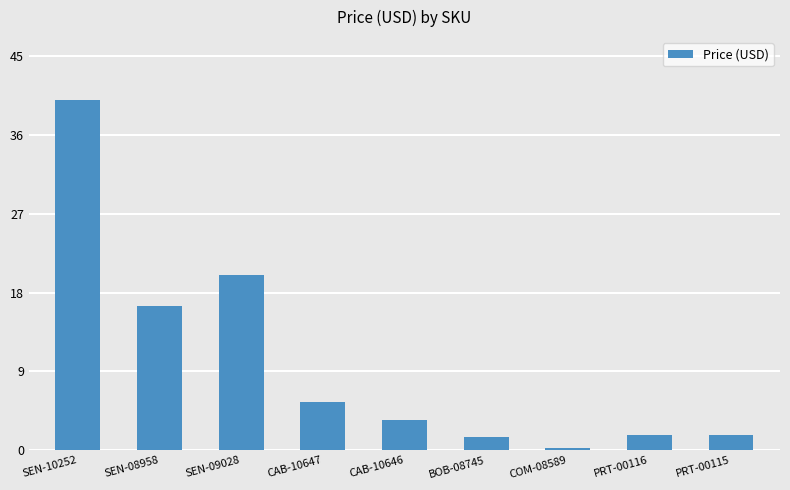

Approximately how many times larger is the value at SEN-09028 compared to CAB-10647?

3.6